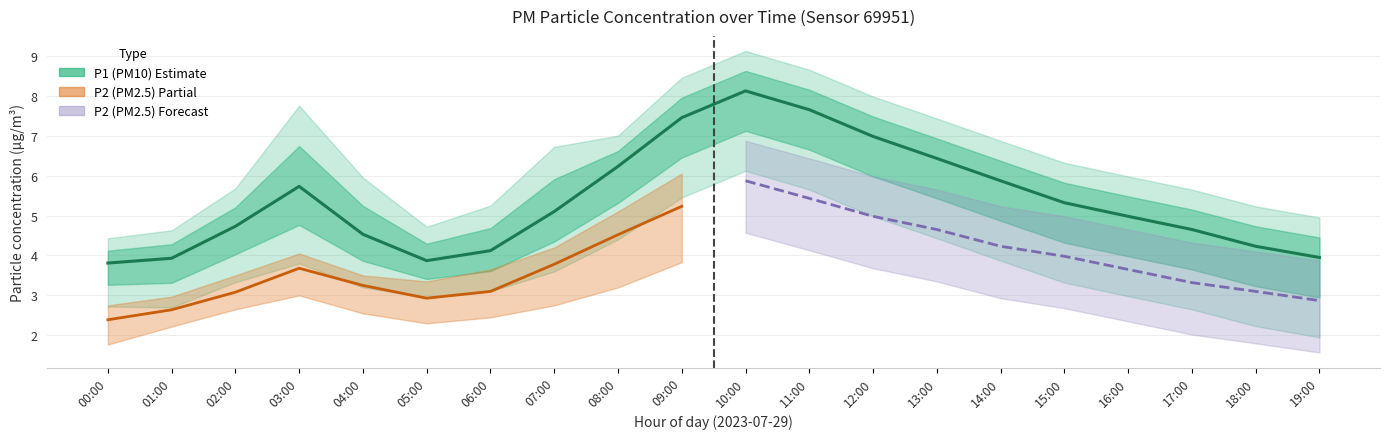

In P2, how many points are lower than both neighbors (excluding endpoints)?

1